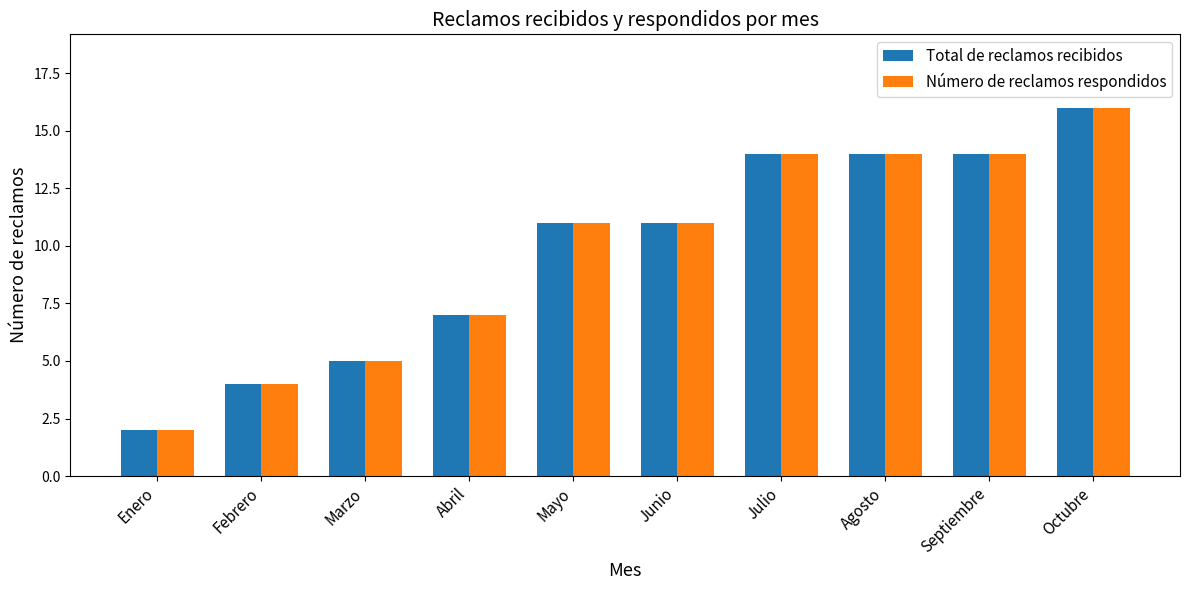

What is the smallest value displayed?

2